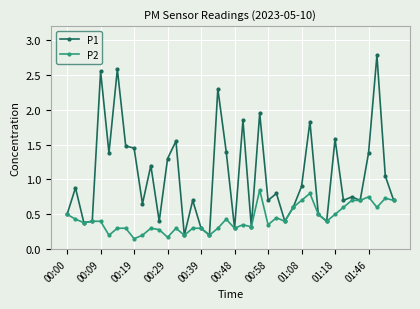

At how many categories does at least one series exceed 0?

40